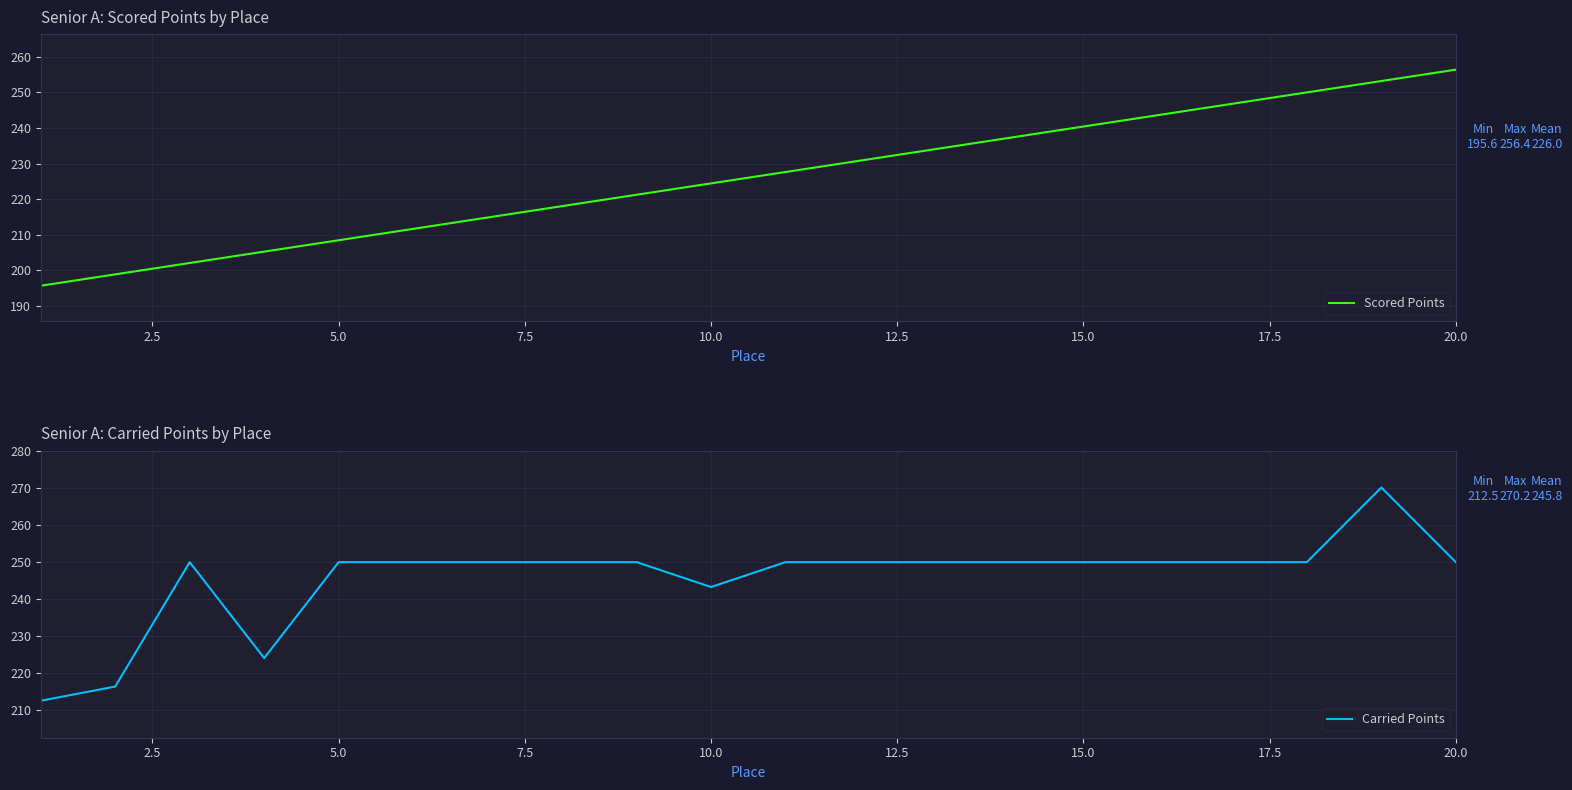

The Scored Points series shows 46.9 at 5.0. True or false?

False